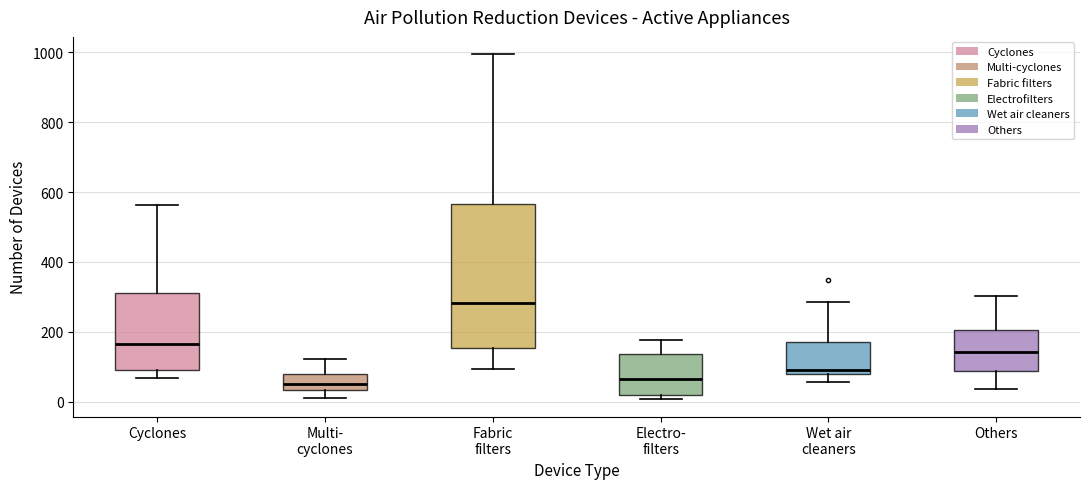

Where does the lower whisker of the box for Multi- cyclones end on the y-axis? The values are not printed on the chart, so give them approximately, as read against the axis.

20